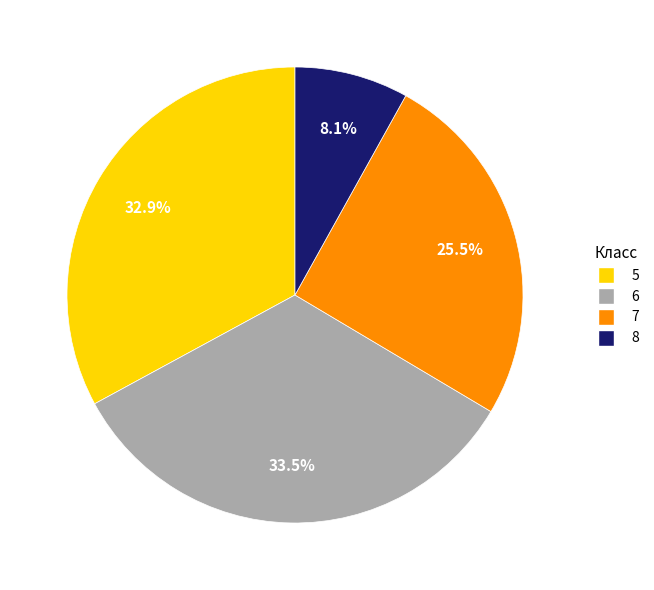

Which category has the biggest portion of the pie?

6